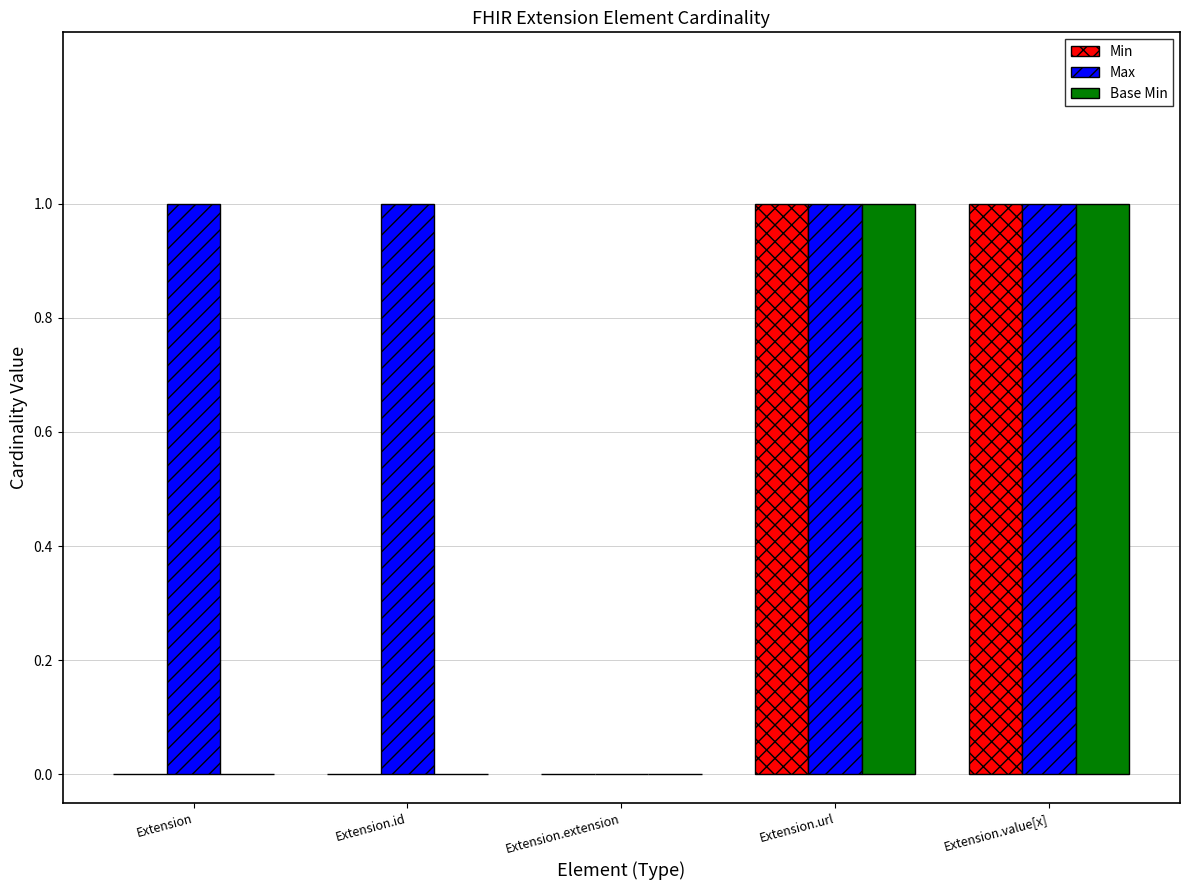

How many groups of bars are there?

5